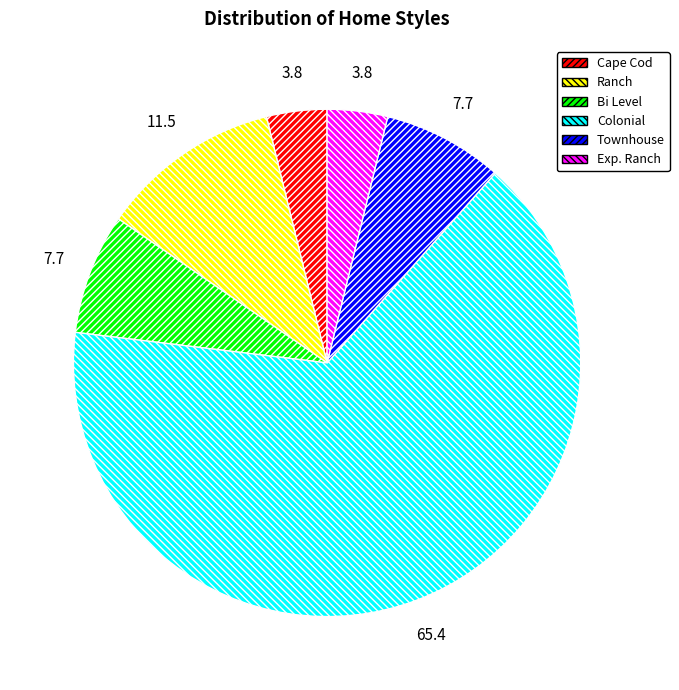

Which category accounts for the majority?

Colonial